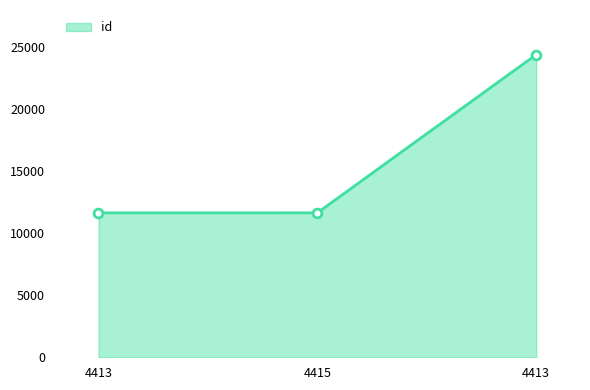

Between 4415 and 4413, which is larger?

4415